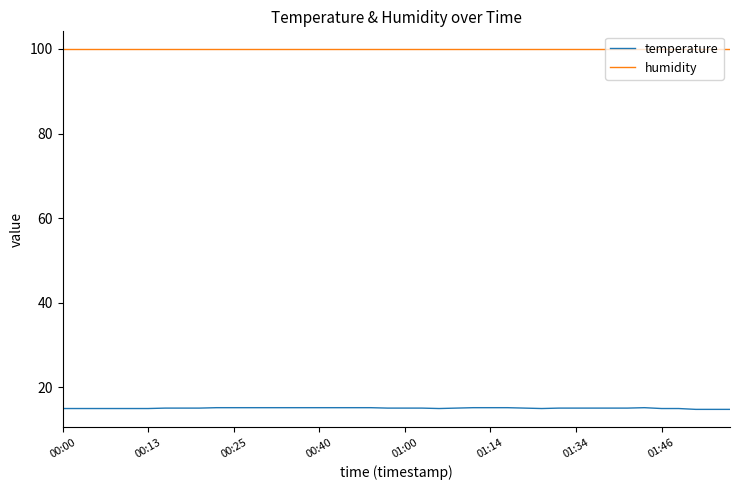

True or false: humidity and temperature cross at least once.

False